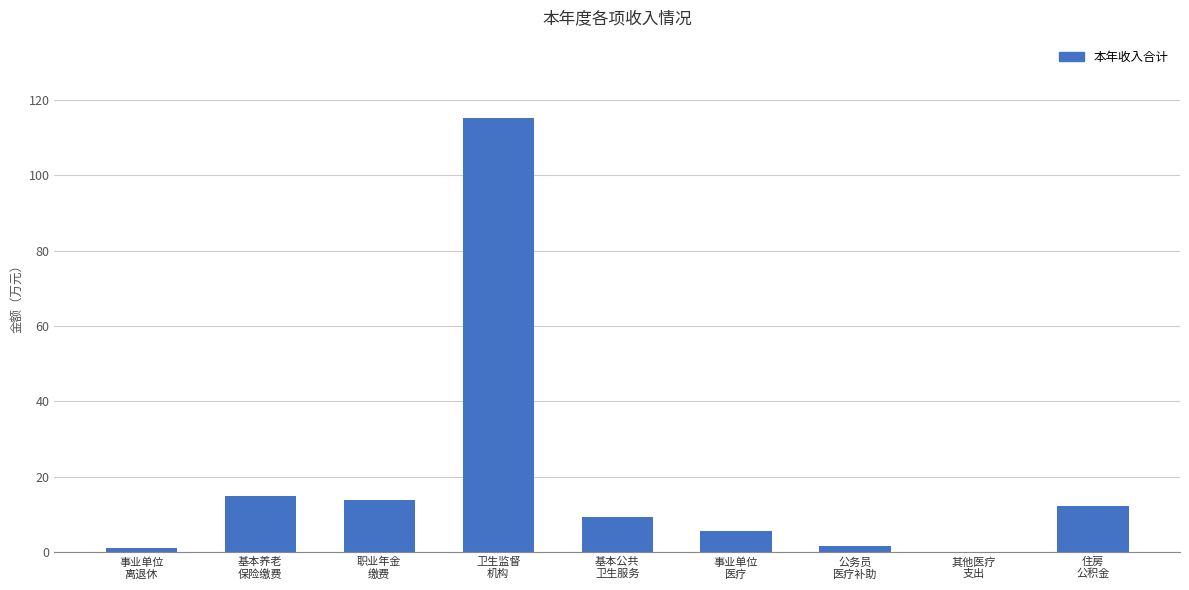

What is the greatest value displayed?

115.2